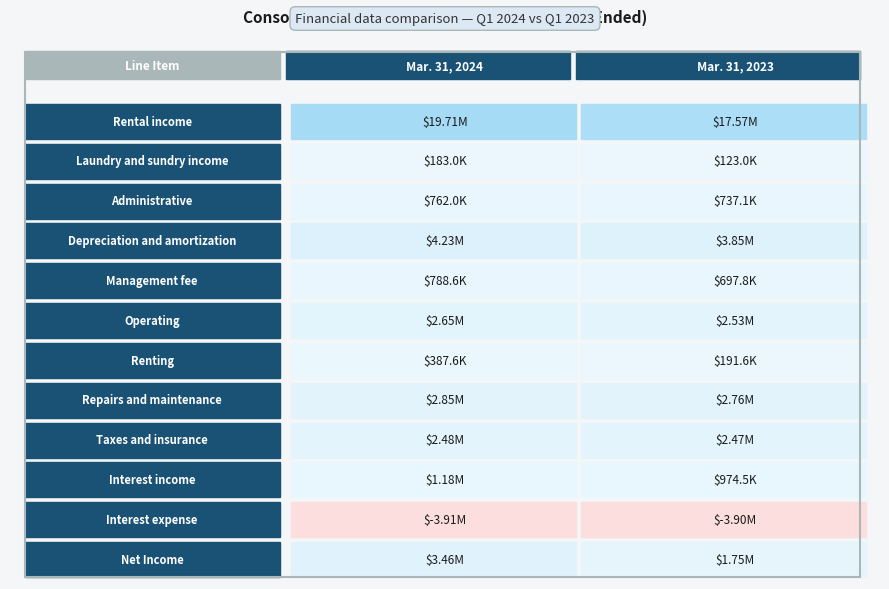

Rank the series by their maximum value, from highest to lowest.

Rental income, Depreciation and amortization, Net Income, Repairs and maintenance, Operating, Taxes and insurance, Interest income, Management fee, Administrative, Renting, Laundry and sundry income, Interest expense